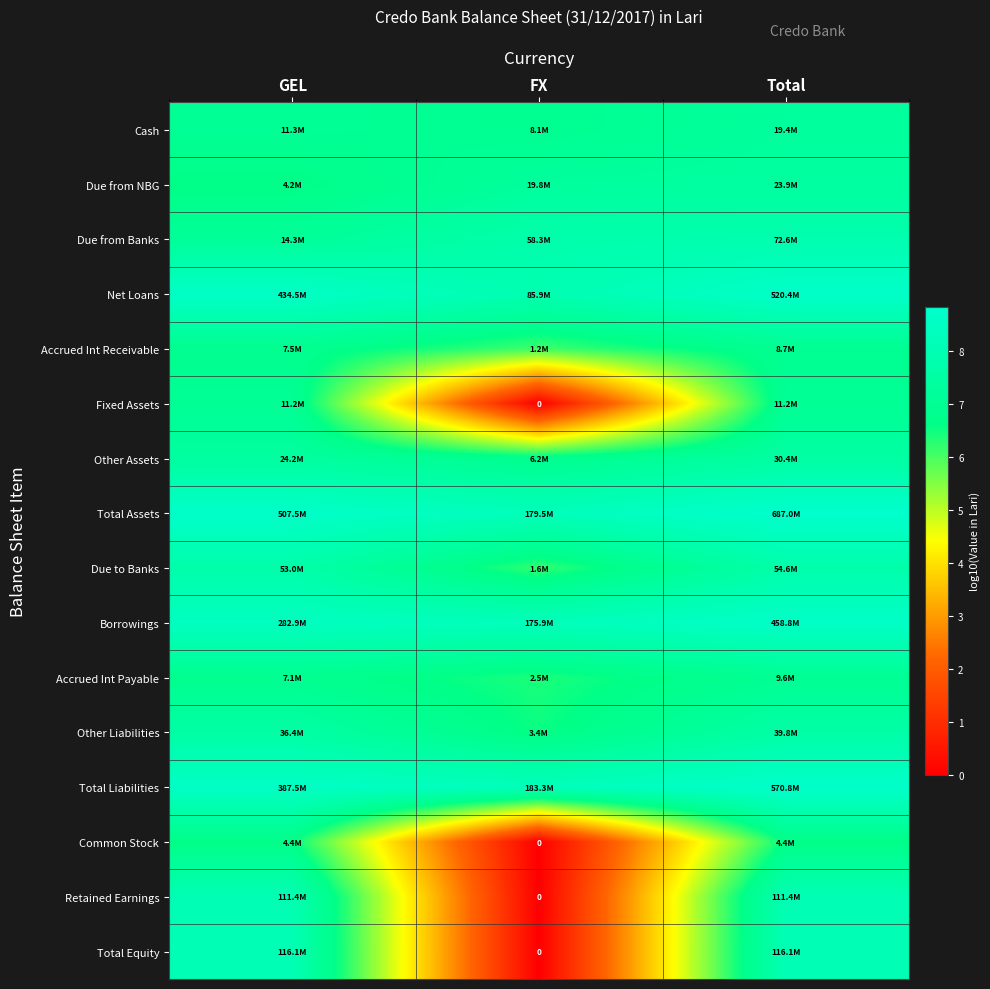

At how many categories does at least one series exceed 0?

3